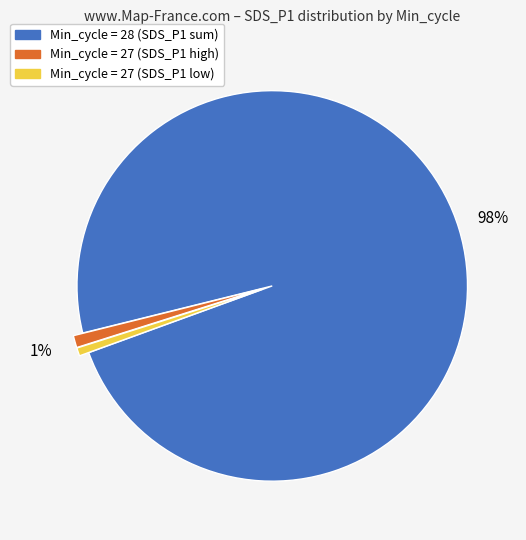

To the nearest percent, what is the average slice percentage?

33%